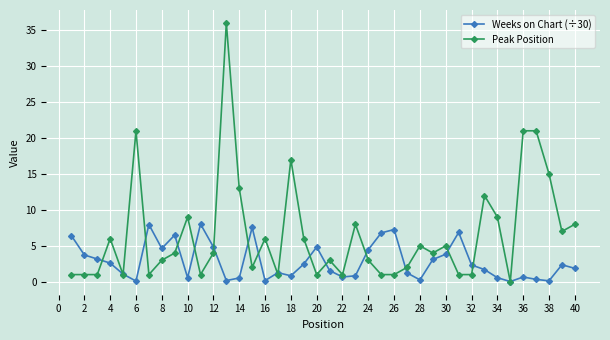

At how many categories does at least one series exceed 16?

5